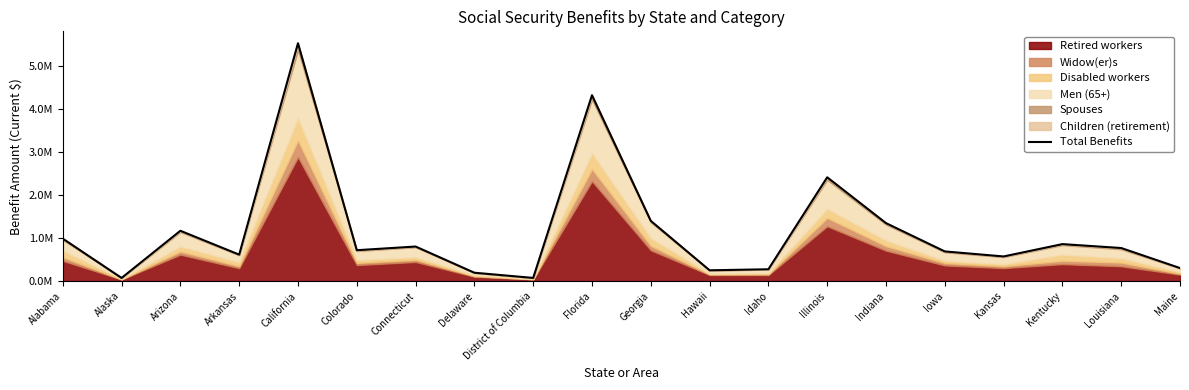

What is the sum of the values at Arizona and Maine?

1475419